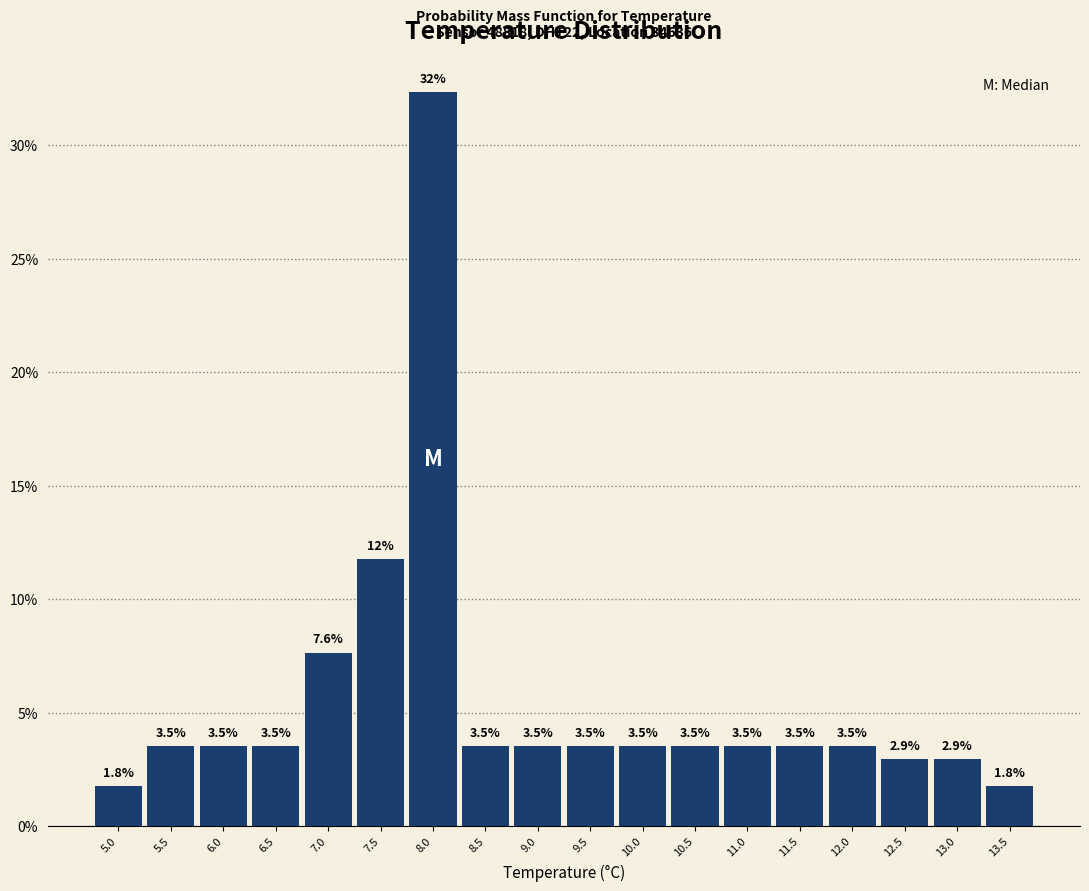

Which range on the x-axis has the tallest bar?

7.75 to 8.25